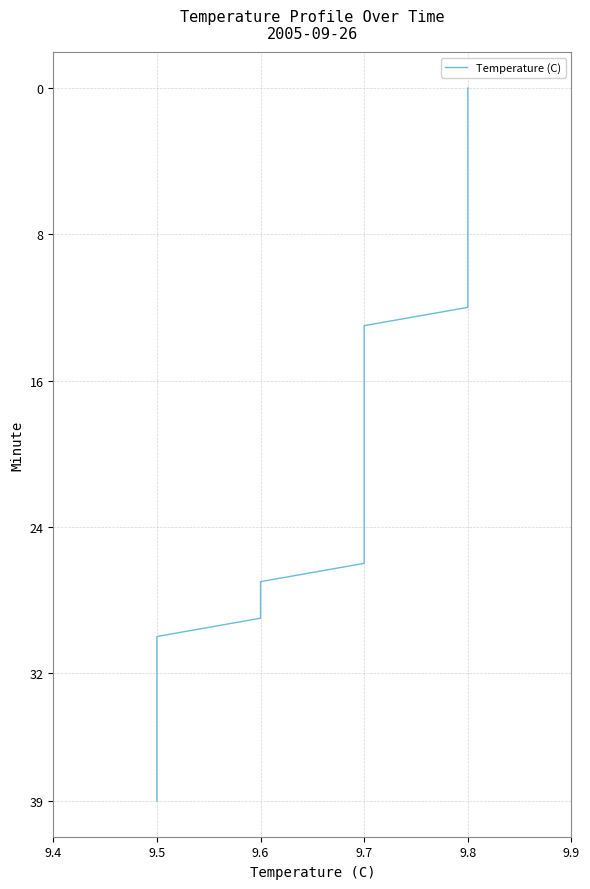

How many series are shown in this chart?

1